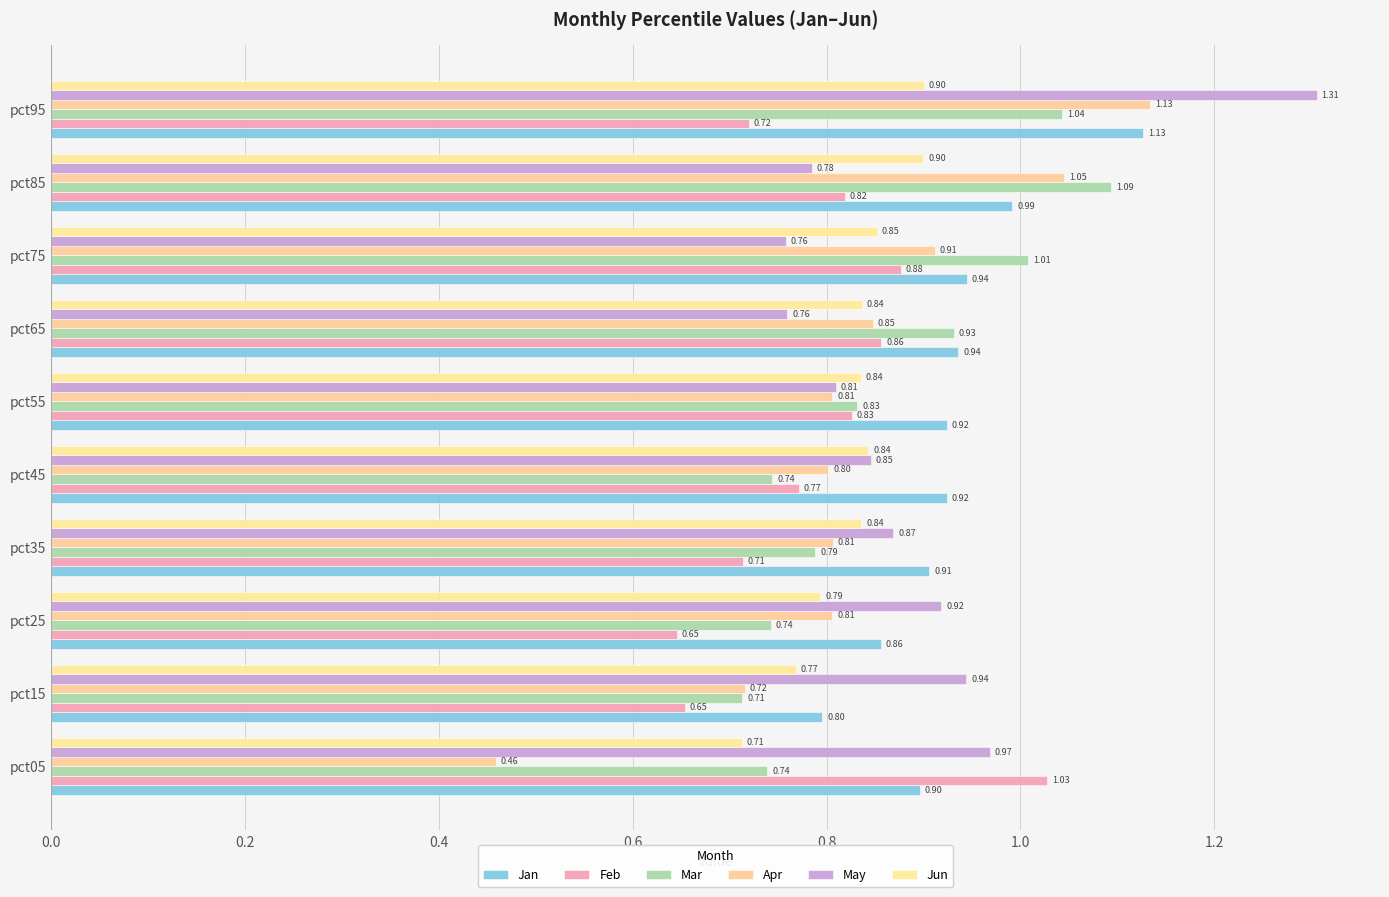

Count the number of data series in this chart.

6